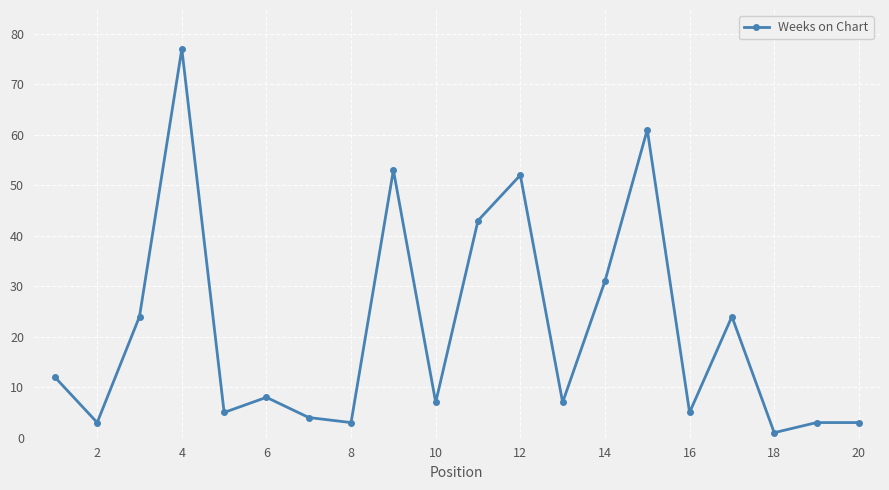

What is the value of the 15th point from the left?

61